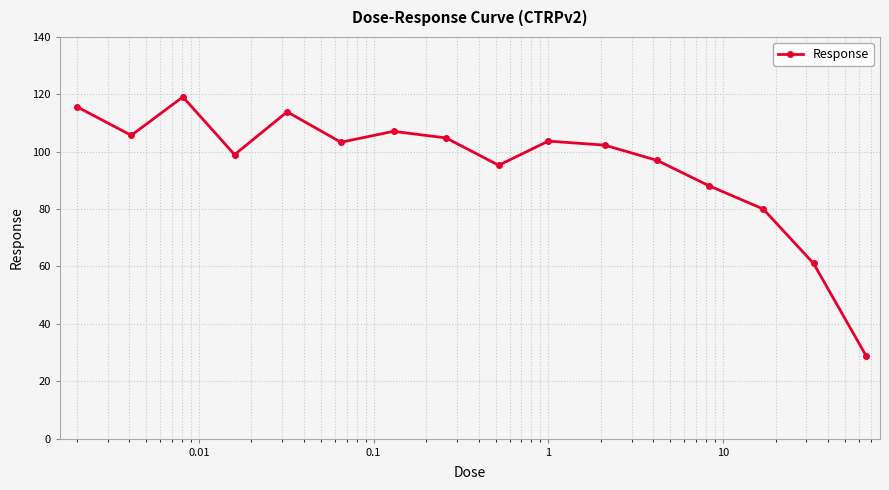

What is the average value?

95.3